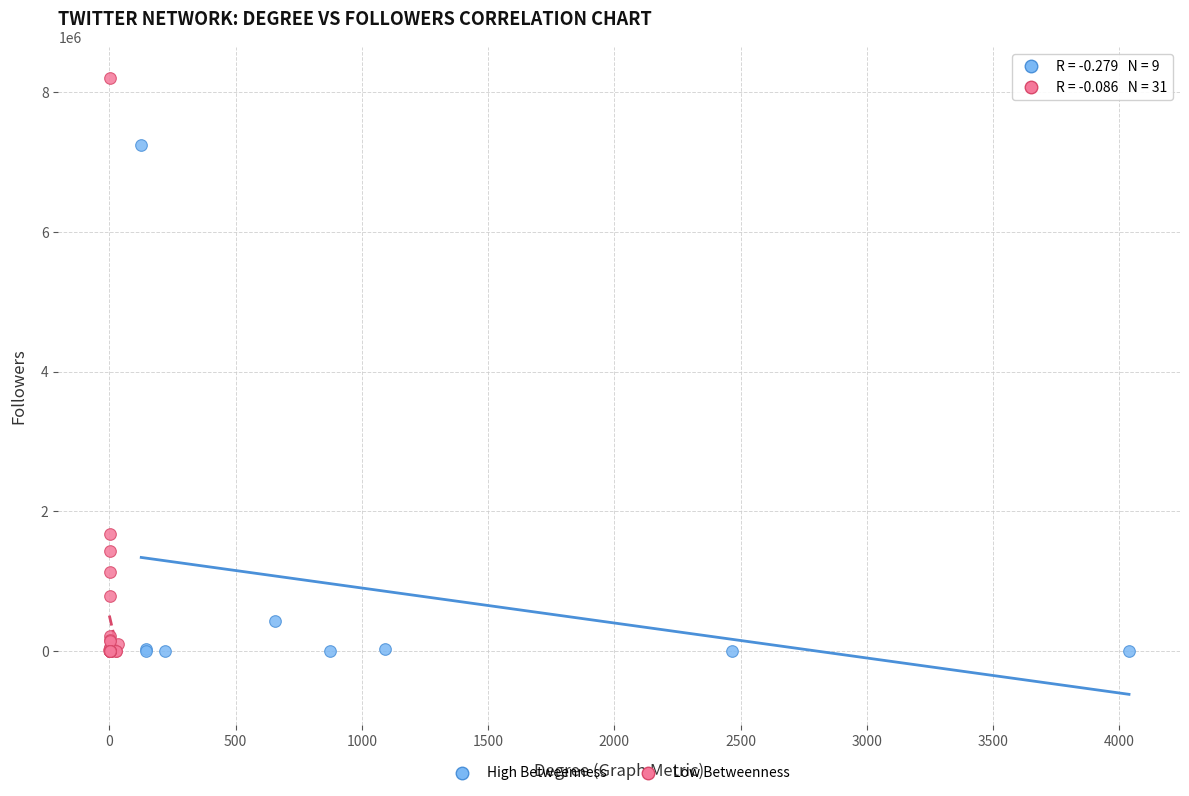

Which series has the widest spread of Y values?

Low Betweenness